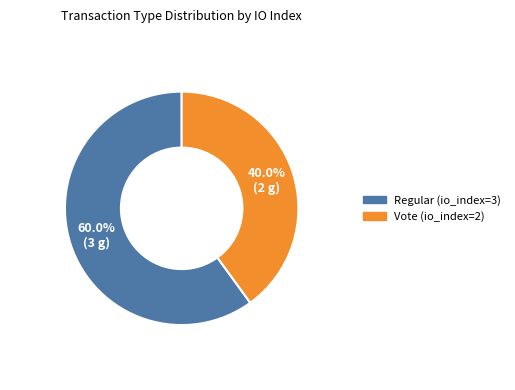

Which slice is the largest?

Regular (io_index=3)